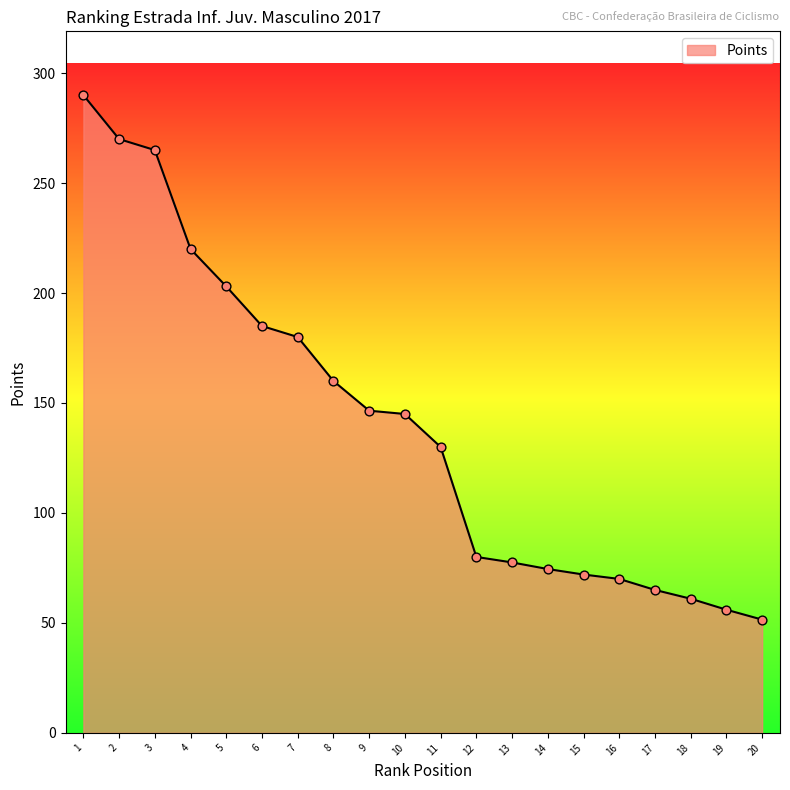

What is the ratio of the value at 13 to the value at 1?

0.3